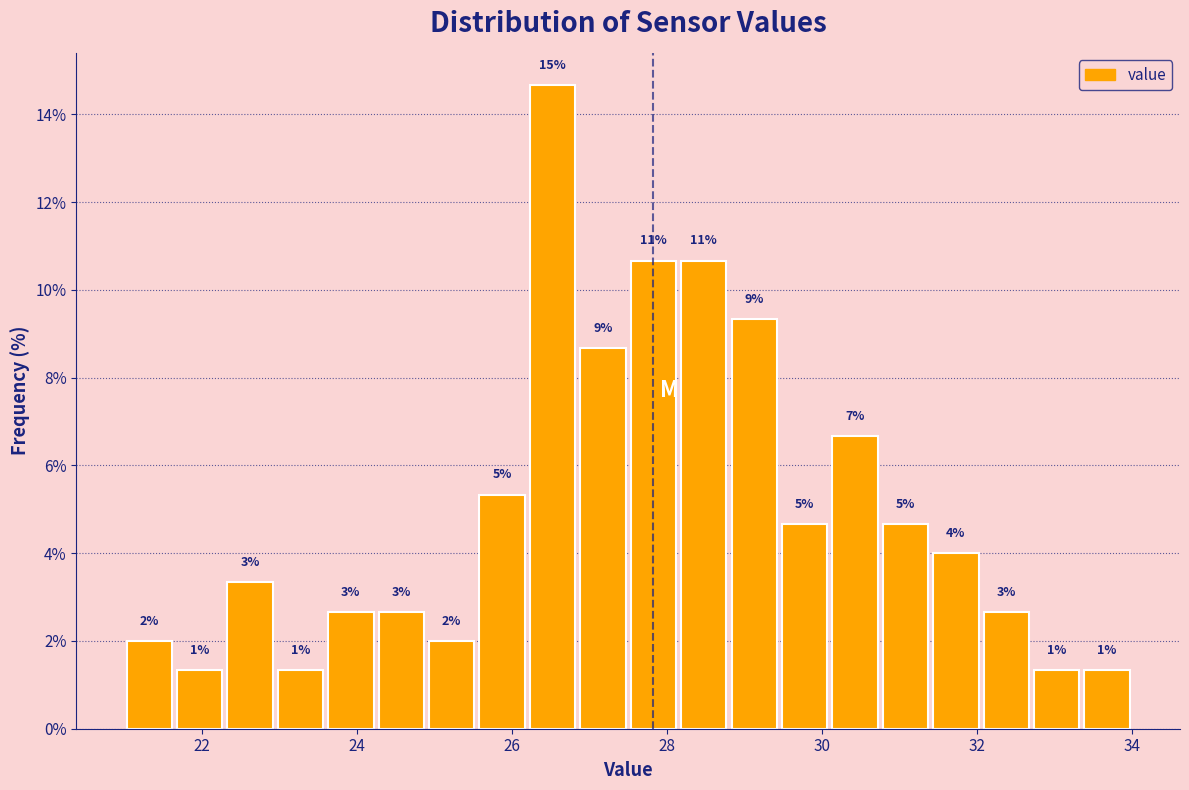

Around what value on the x-axis is the tallest bar? Give the approximate position of its centre, as read against the axis.

26.6